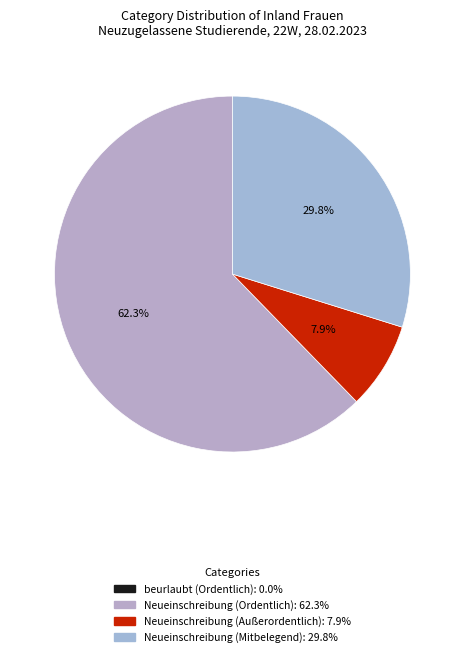

Count the number of slices in the pie.

3